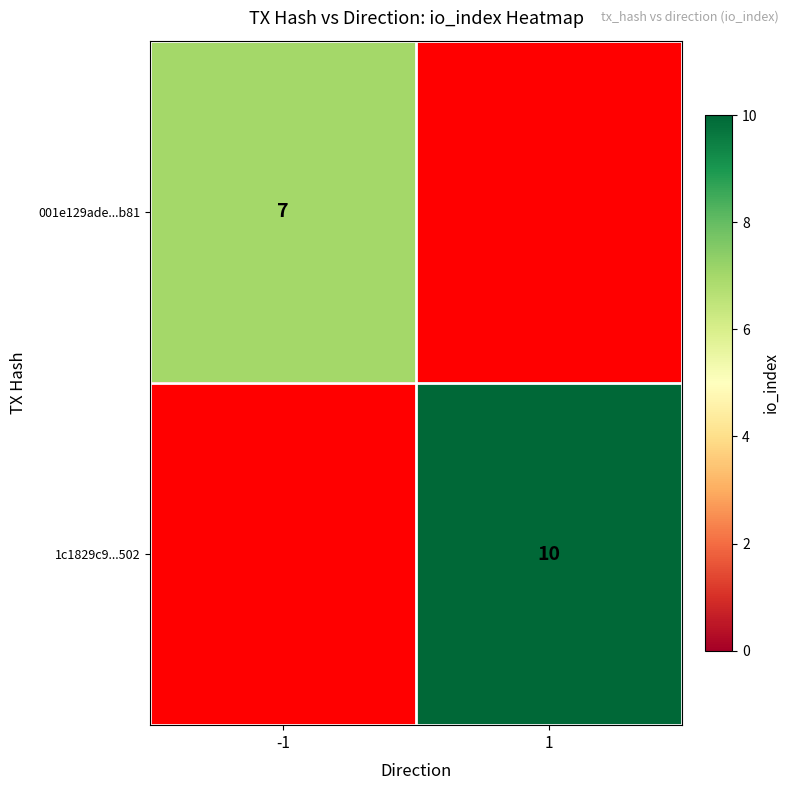

Between 1 and -1, which is larger?

-1